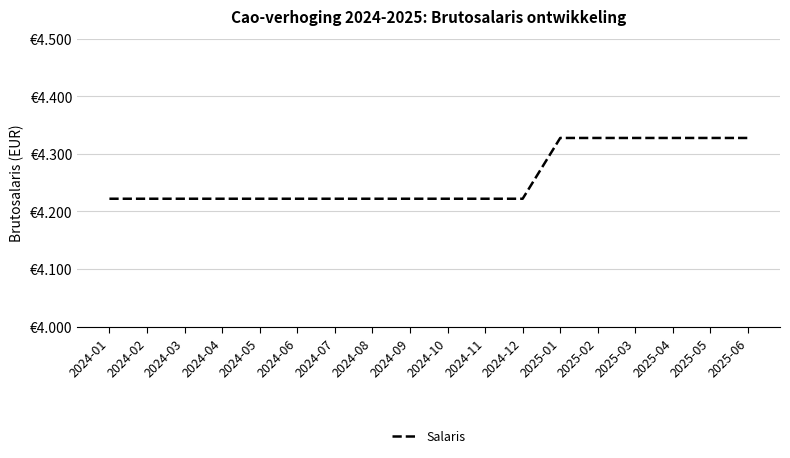

Reading left to right, list all the values displayed in this chart.

4222.1	4222.1	4222.1	4222.1	4222.1	4222.1	4222.1	4222.1	4222.1	4222.1	4222.1	4222.1	4327.7	4327.7	4327.7	4327.7	4327.7	4327.7